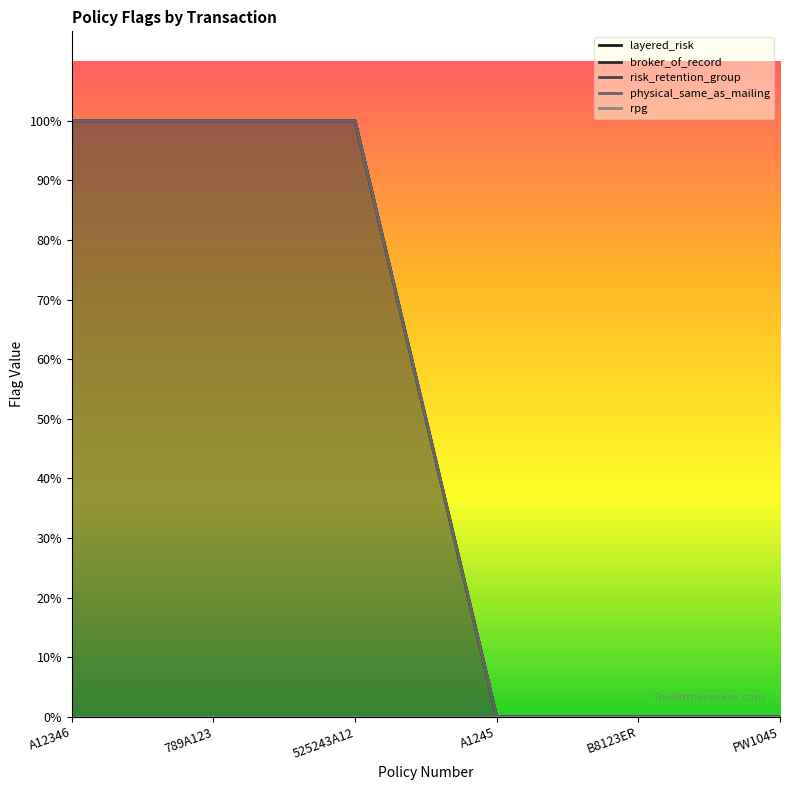

How many data points does each series have?

6